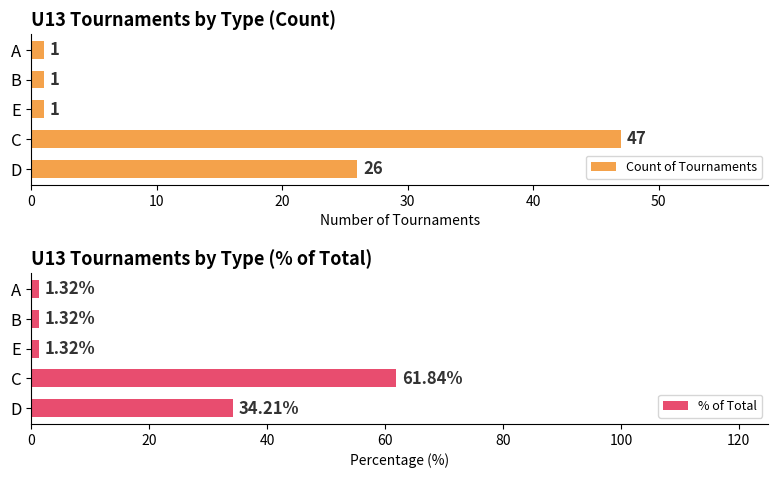

What is the difference between the second highest and second lowest values in the Count of Tournaments series?

25